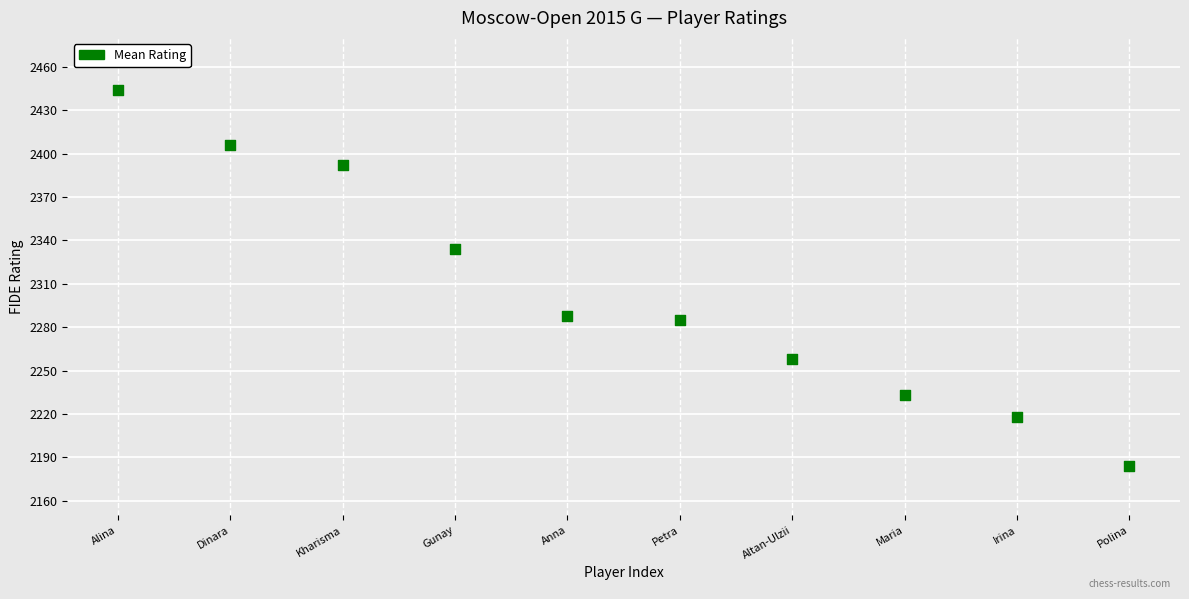

What Y value in the scatter plot is closest to 2314?

2334